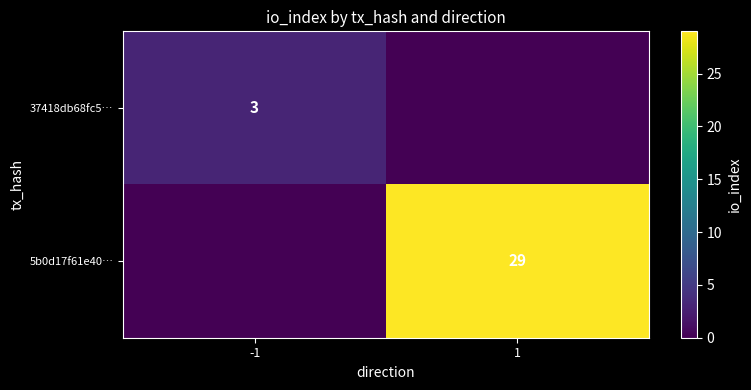

True or false: 37418db68fc5… has a value of 3 at -1.

True